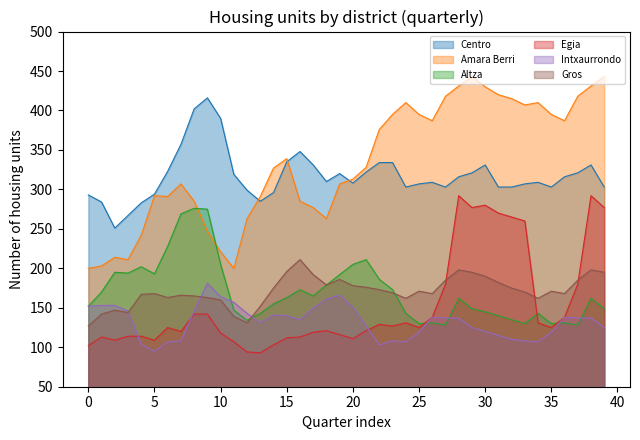

Which category has the highest value in the Egia series?

28